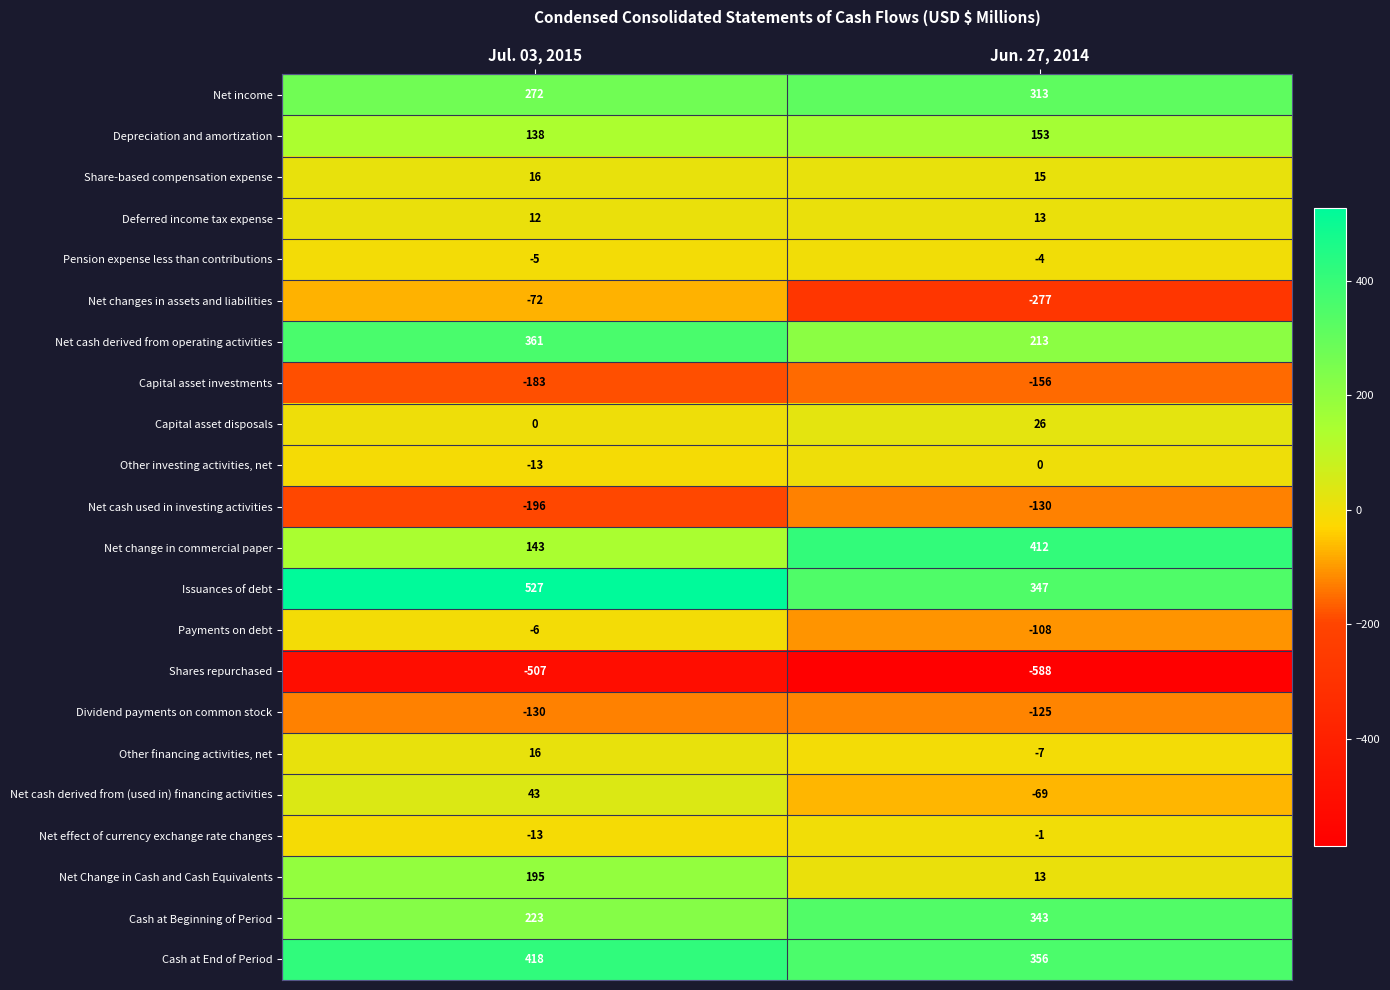

At which category is the sum across all series the highest?

Jul. 03, 2015